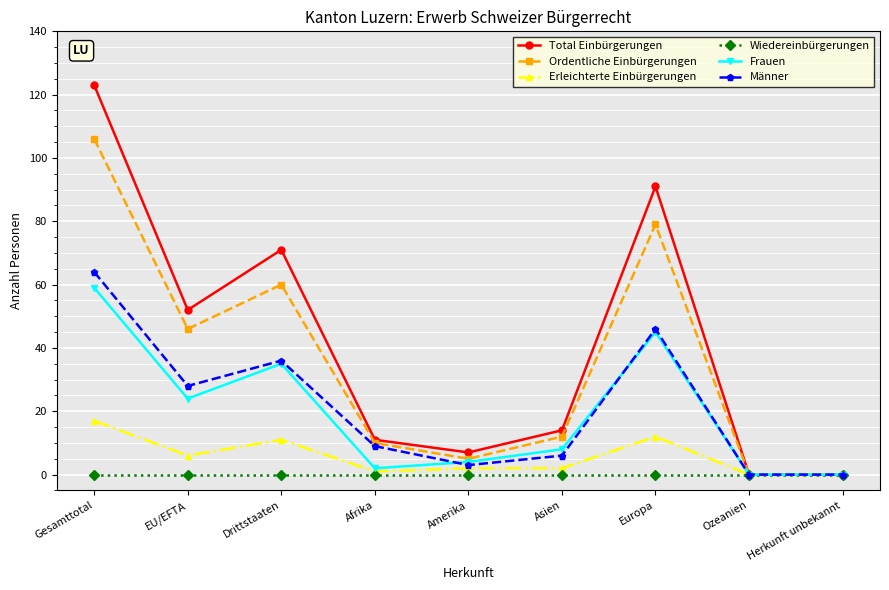

What is the difference between the second highest and second lowest values in the Total Einbürgerungen series?

91